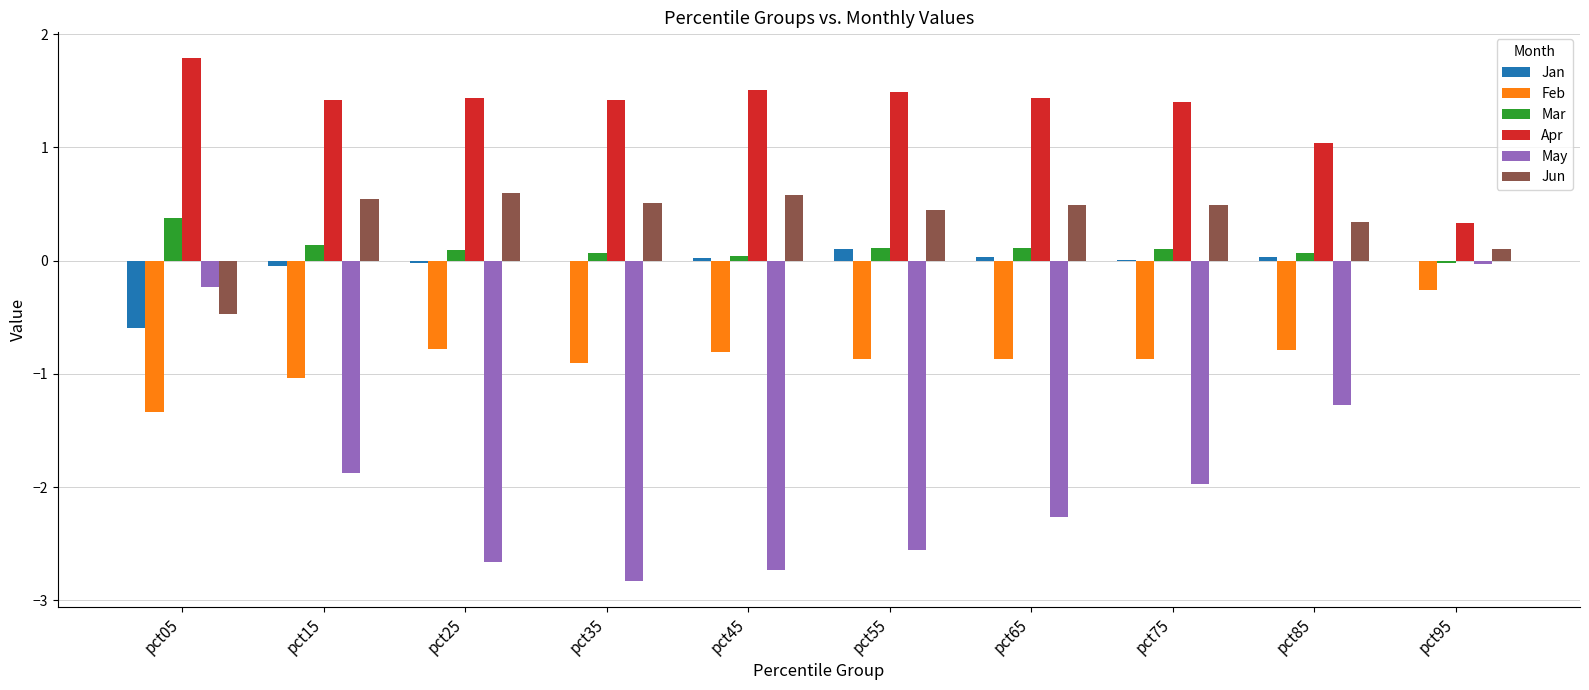

Count the number of data series in this chart.

6